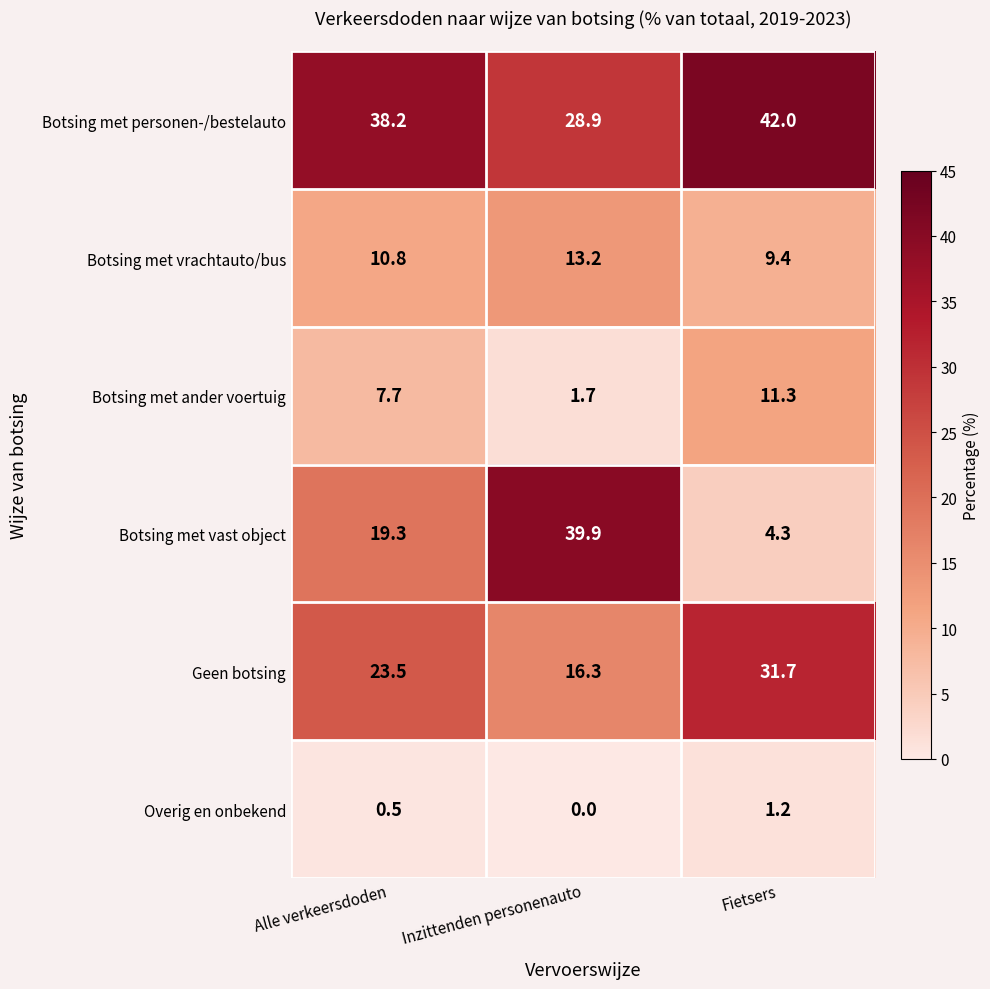

What is the total value across all series at Fietsers?

99.9